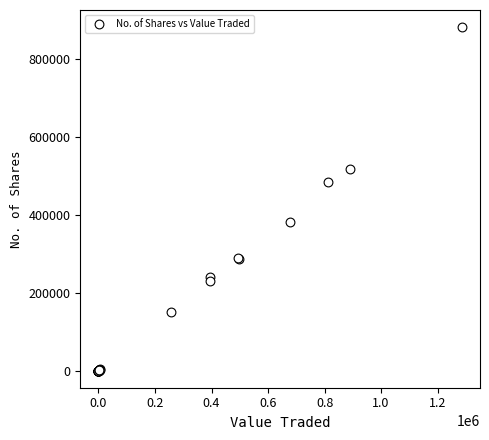

What Y value in the scatter plot is closest to 440288?

483124